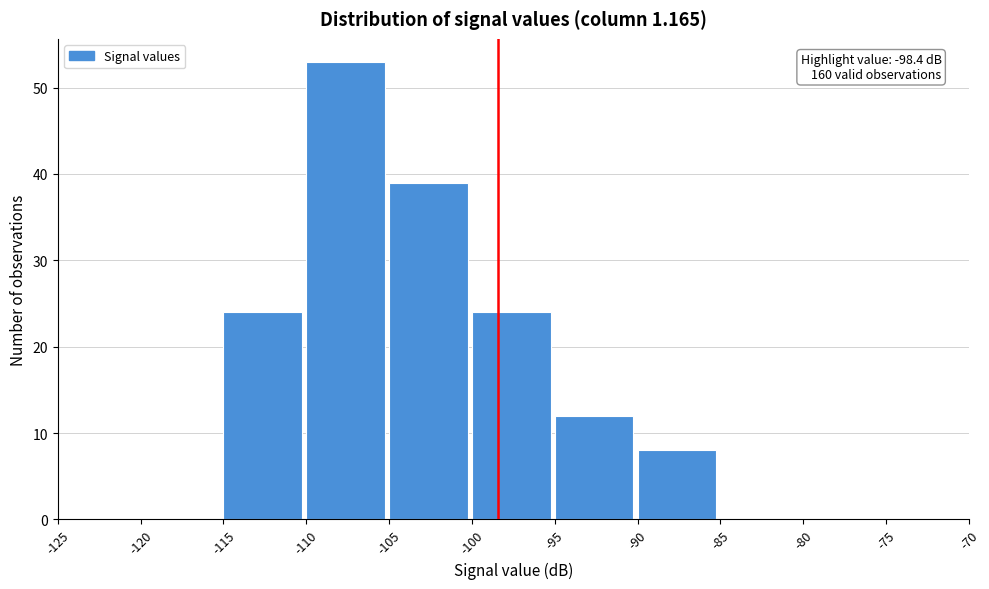

Which range on the x-axis has the tallest bar?

-110 to -105